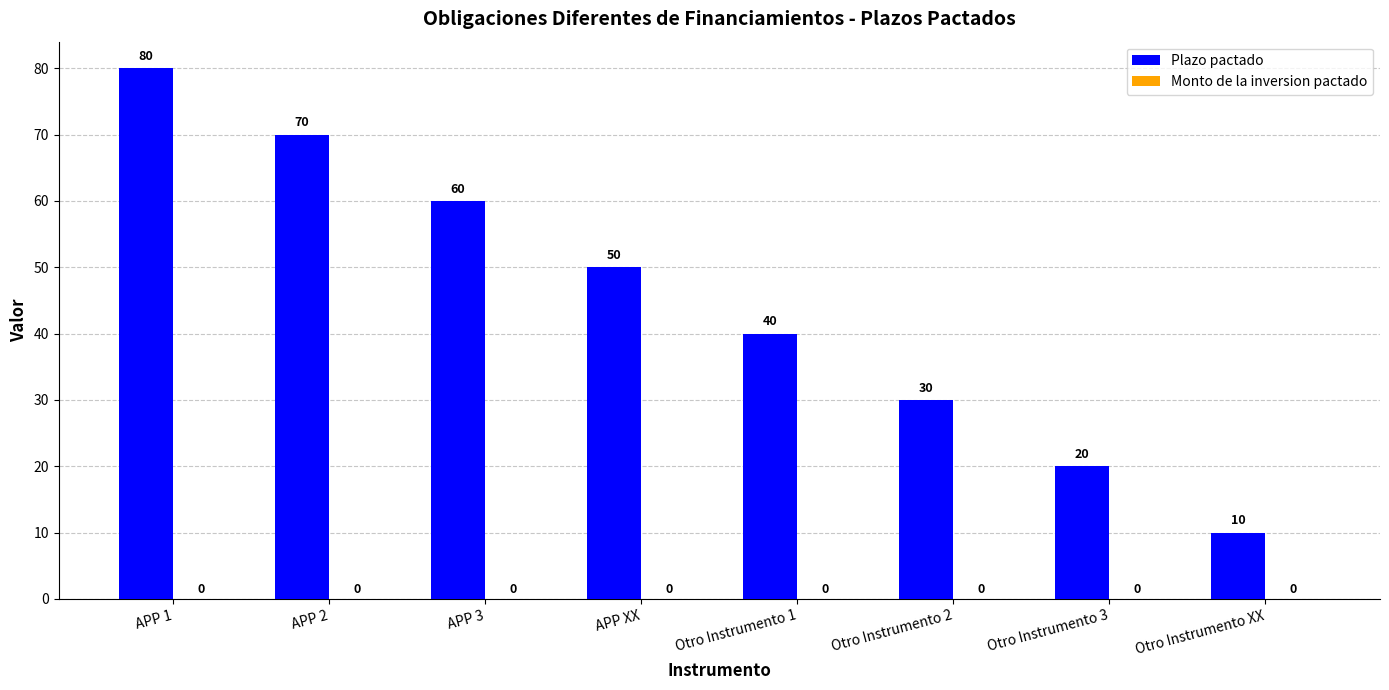

The value at APP 3 is 14. True or false?

False